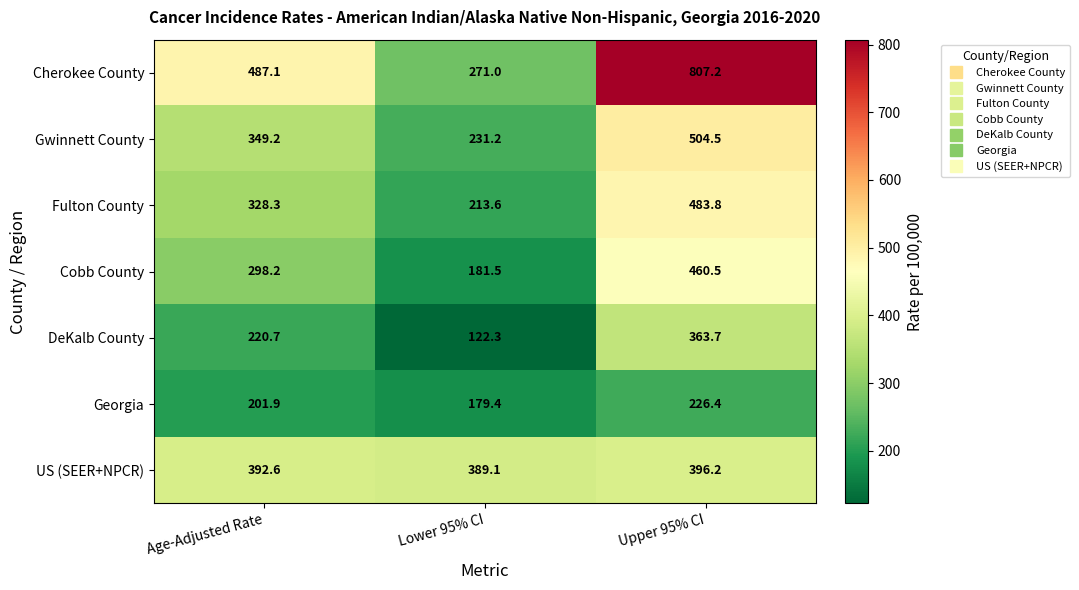

At Lower 95% CI, list the series in order from smallest to largest.

DeKalb County, Georgia, Cobb County, Fulton County, Gwinnett County, Cherokee County, US (SEER+NPCR)